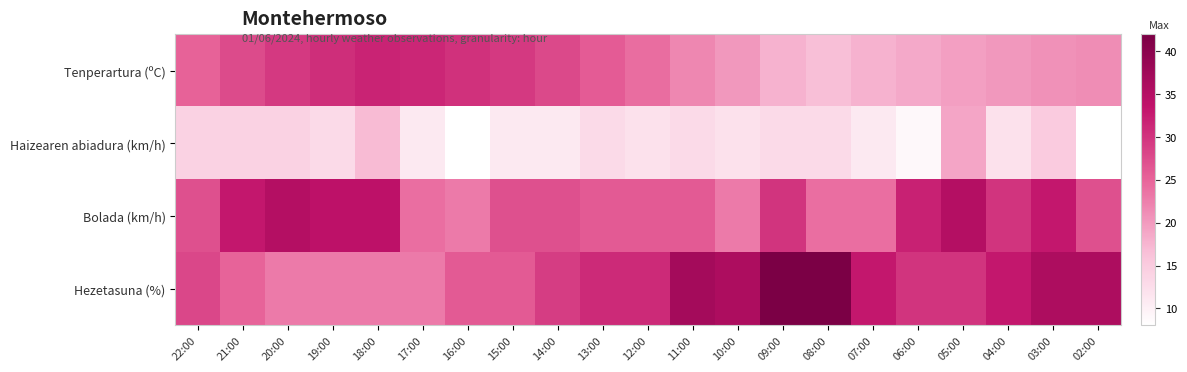

Reading right to left, list all the values displayed in this chart.

Tenperartura (ºC): 02:00=21.2	03:00=20.8	04:00=20.1	05:00=19.5	06:00=18.5	07:00=17.7	08:00=16.6	09:00=17.8	10:00=20.2	11:00=21.8	12:00=24.1	13:00=25.8	14:00=27.7	15:00=29.4	16:00=30.2	17:00=31.5	18:00=31.7	19:00=30.6	20:00=29.5	21:00=27.6	22:00=25.2
Haizearen abiadura (km/h): 02:00=8.0	03:00=15.0	04:00=12.0	05:00=19.0	06:00=9.0	07:00=11.0	08:00=13.0	09:00=13.0	10:00=12.0	11:00=13.0	12:00=12.0	13:00=13.0	14:00=11.0	15:00=11.0	16:00=8.0	17:00=11.0	18:00=17.0	19:00=13.0	20:00=14.0	21:00=14.0	22:00=14.0
Bolada (km/h): 02:00=27.0	03:00=33.0	04:00=30.0	05:00=35.0	06:00=32.0	07:00=24.0	08:00=24.0	09:00=30.0	10:00=23.0	11:00=26.0	12:00=26.0	13:00=26.0	14:00=27.0	15:00=27.0	16:00=23.0	17:00=24.0	18:00=34.0	19:00=34.0	20:00=35.0	21:00=33.0	22:00=27.0
Hezetasuna (%): 02:00=36.0	03:00=36.0	04:00=33.0	05:00=30.0	06:00=30.0	07:00=33.0	08:00=42.0	09:00=42.0	10:00=36.0	11:00=37.0	12:00=31.0	13:00=31.0	14:00=29.0	15:00=26.0	16:00=26.0	17:00=23.0	18:00=23.0	19:00=23.0	20:00=23.0	21:00=25.0	22:00=28.0